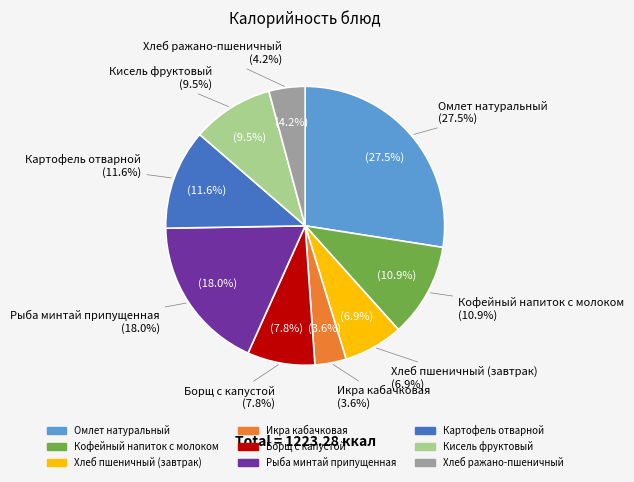

Is there a majority slice in this chart?

No